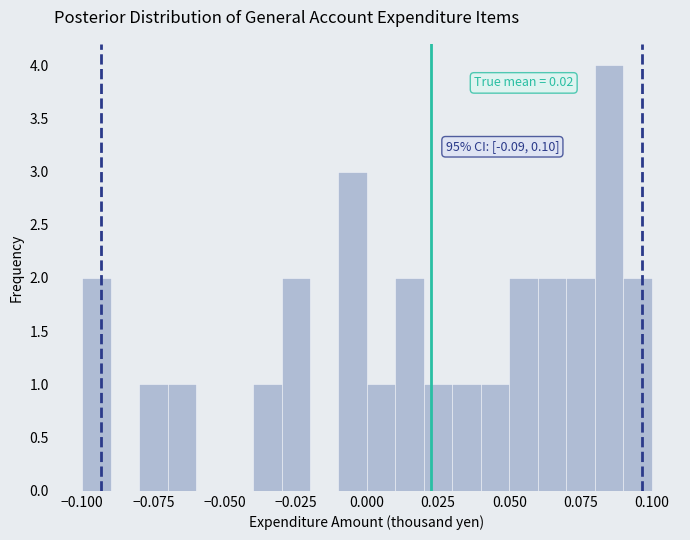

Read against the x-axis, roughly where is the centre of the tallest bar?

0.085